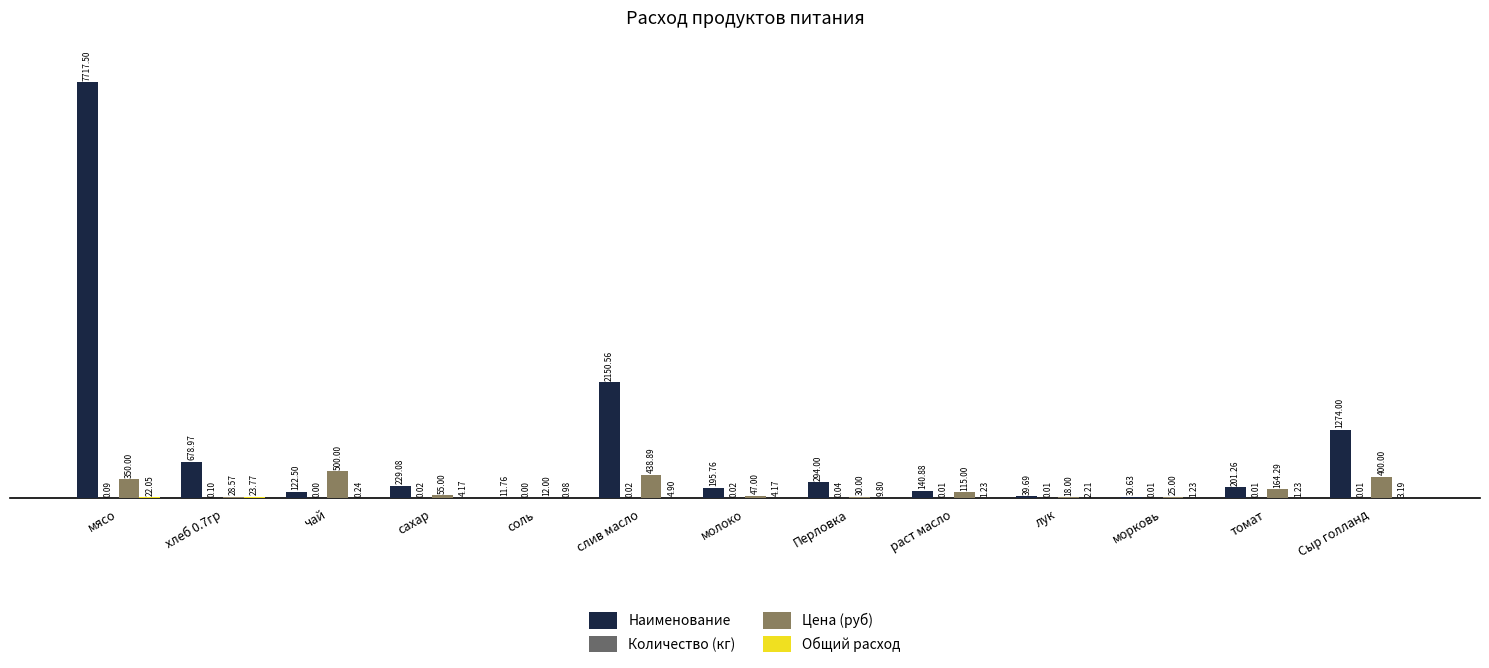

Which label corresponds to the smallest value in the chart?

чай